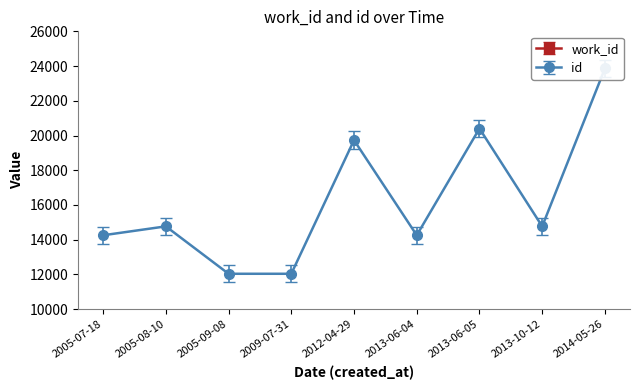

What is the sum of all id values?

146132